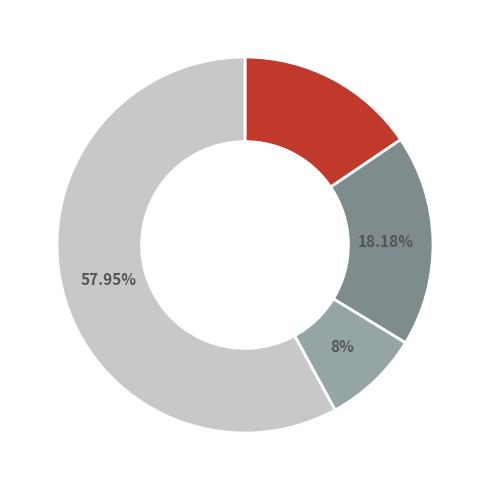

Is there a majority slice in this chart?

Yes